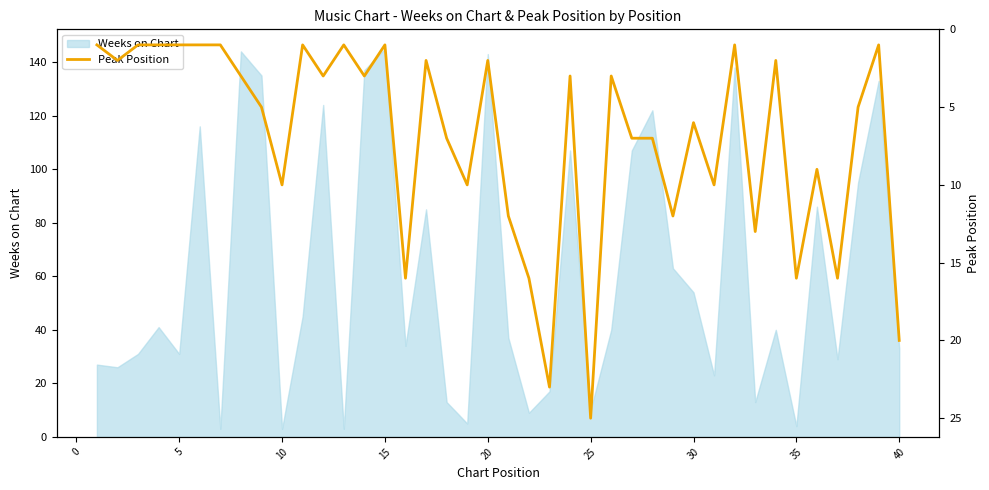

The value of Weeks on Chart at 15 is 68. True or false?

False